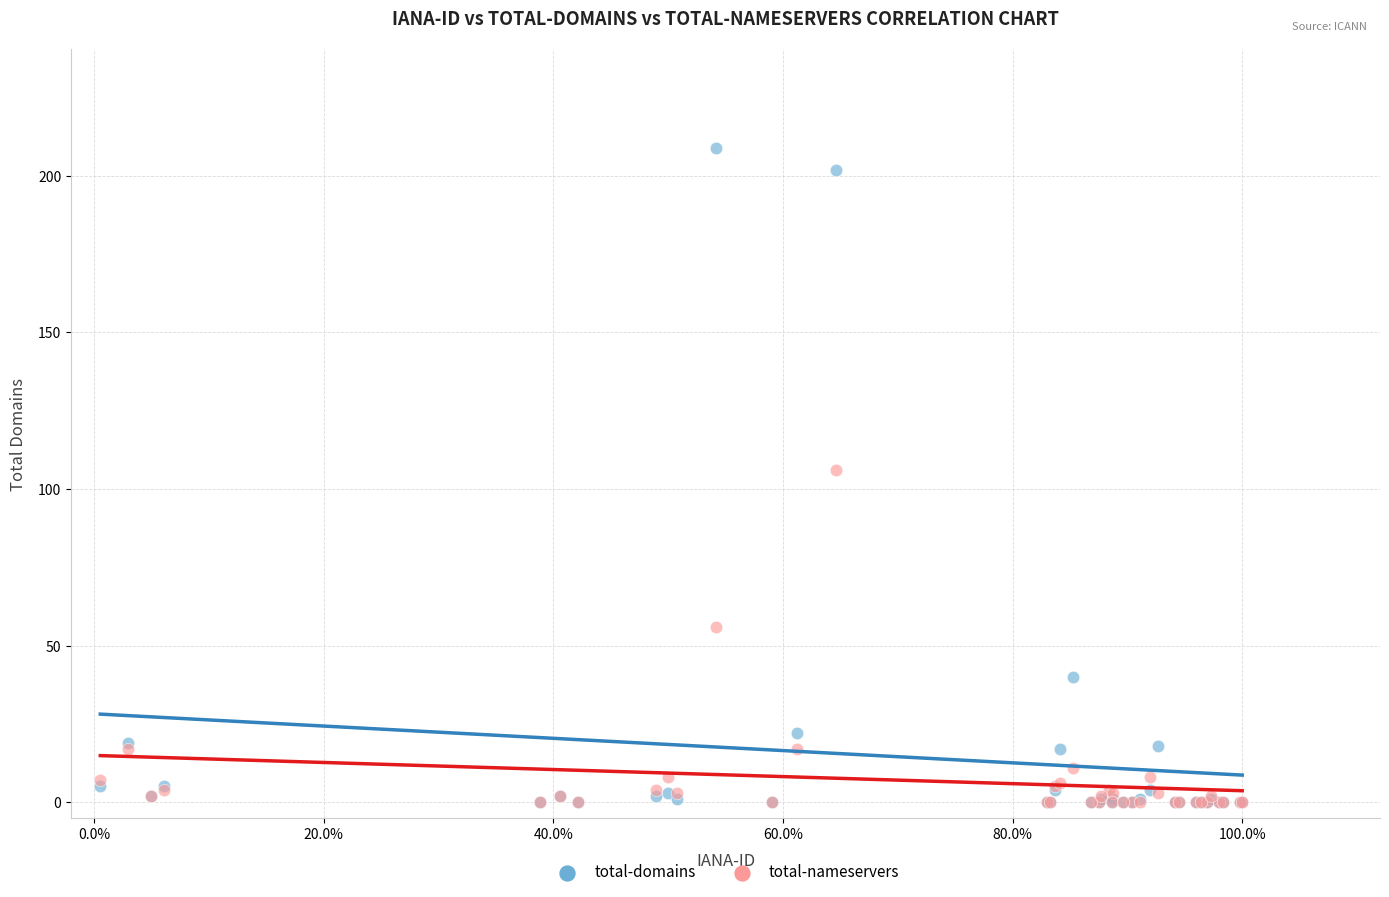

In the total-nameservers series, what Y value is closest to 53?

56